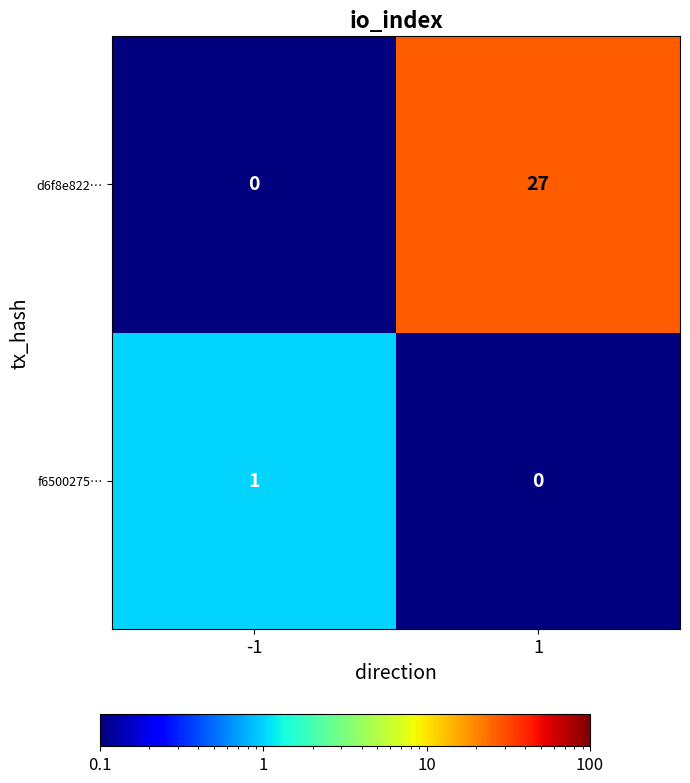

Which series has the widest spread of values?

d6f8e822…